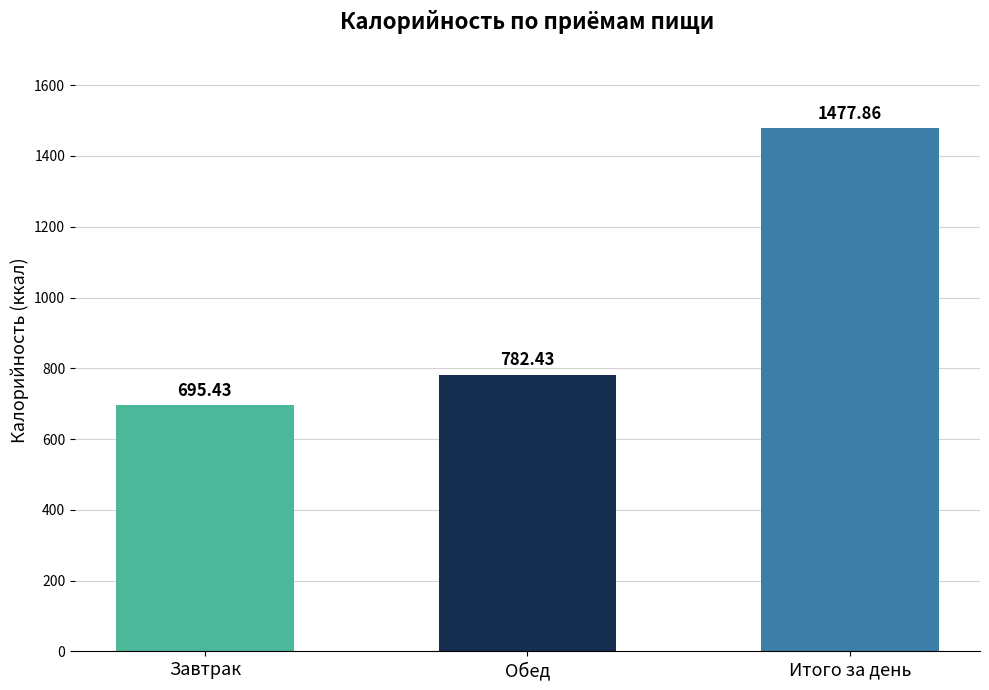

What is the change in value from Завтрак to Итого за день?

+782.4